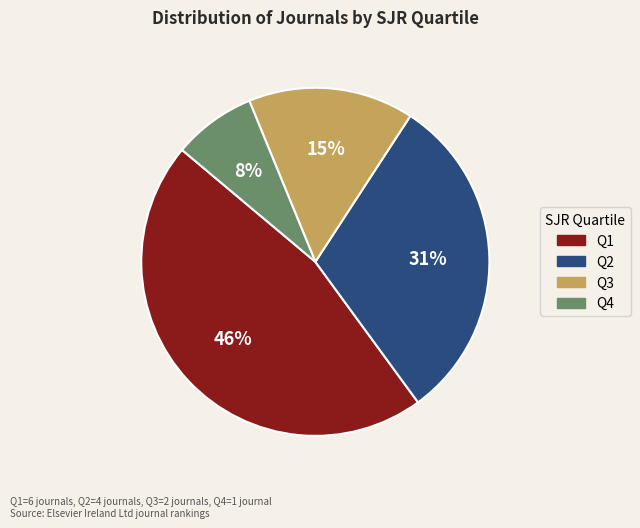

Do Q4 and Q2 together represent more than half of the pie?

No